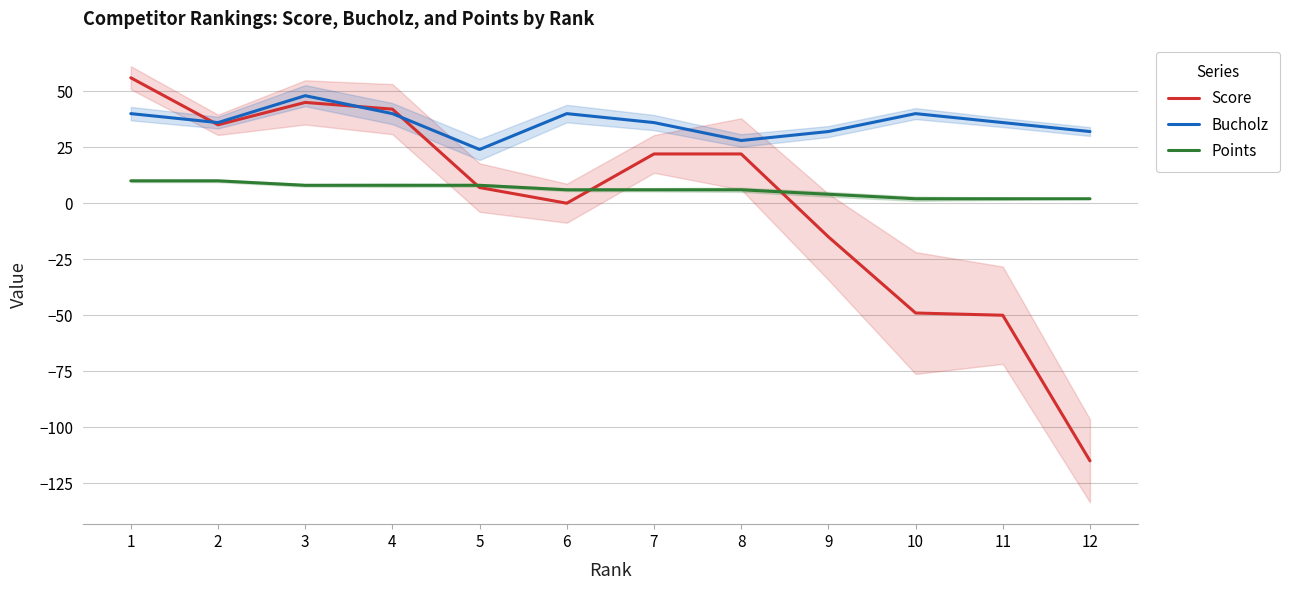

True or false: Bucholz and Points intersect in this chart.

False